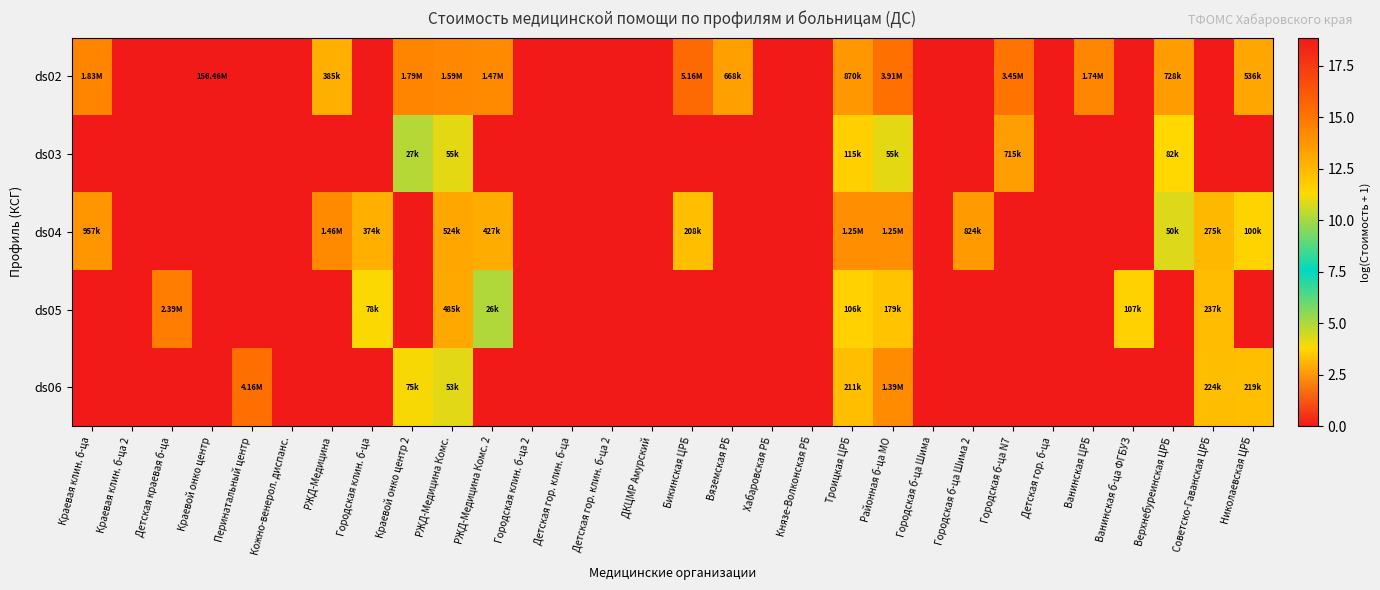

Which has a higher value, Ванинская ЦРБ or РЖД-Медицина Комс. 2?

Ванинская ЦРБ